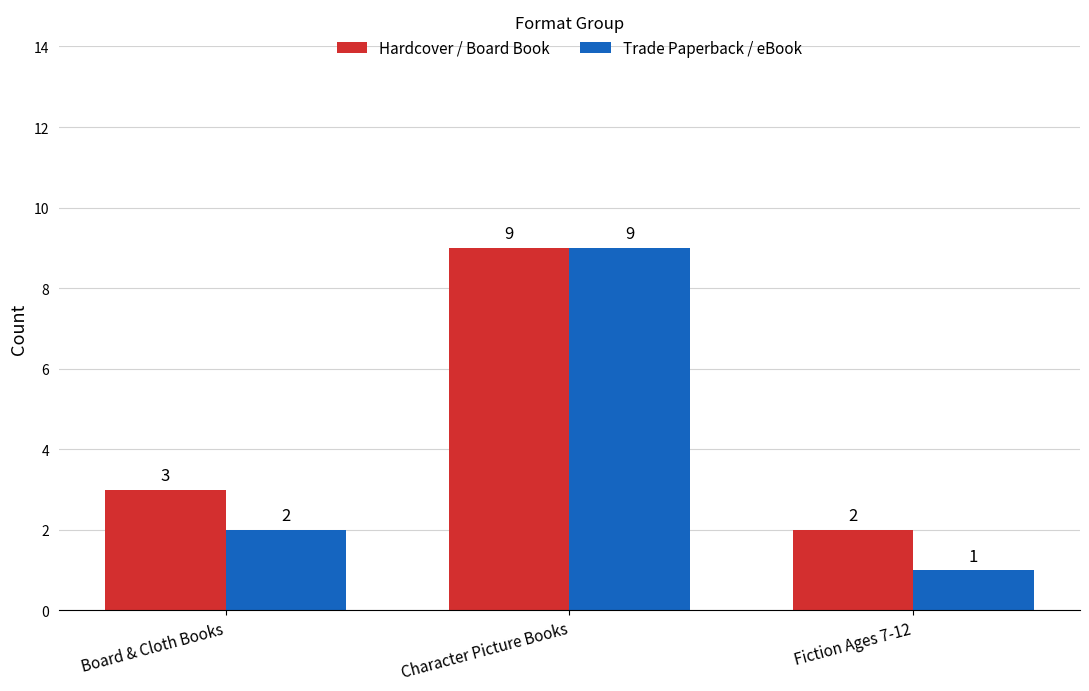

Rank the series by their average value, from highest to lowest.

Hardcover / Board Book, Trade Paperback / eBook